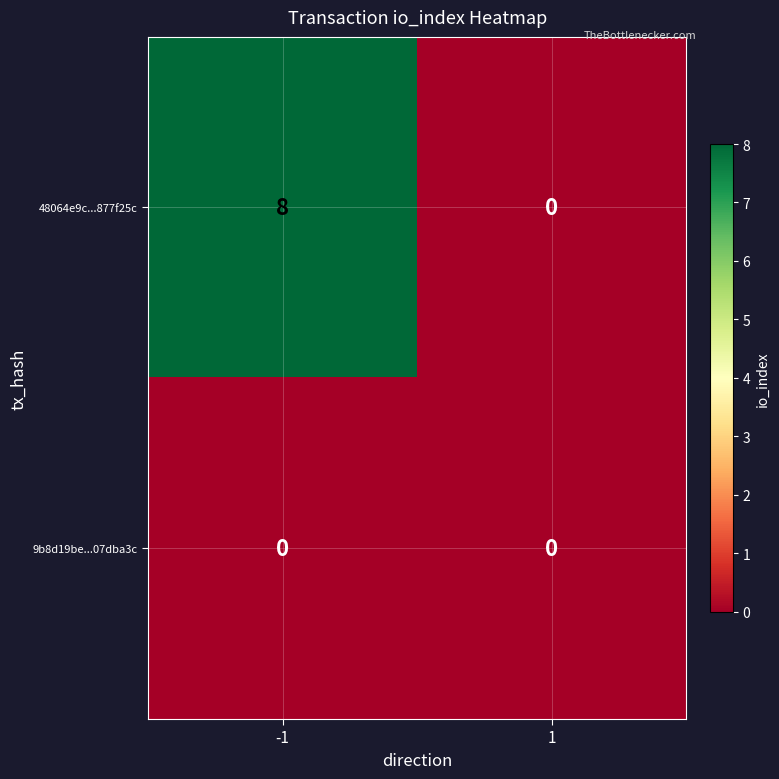

What is the maximum value shown in the chart?

8